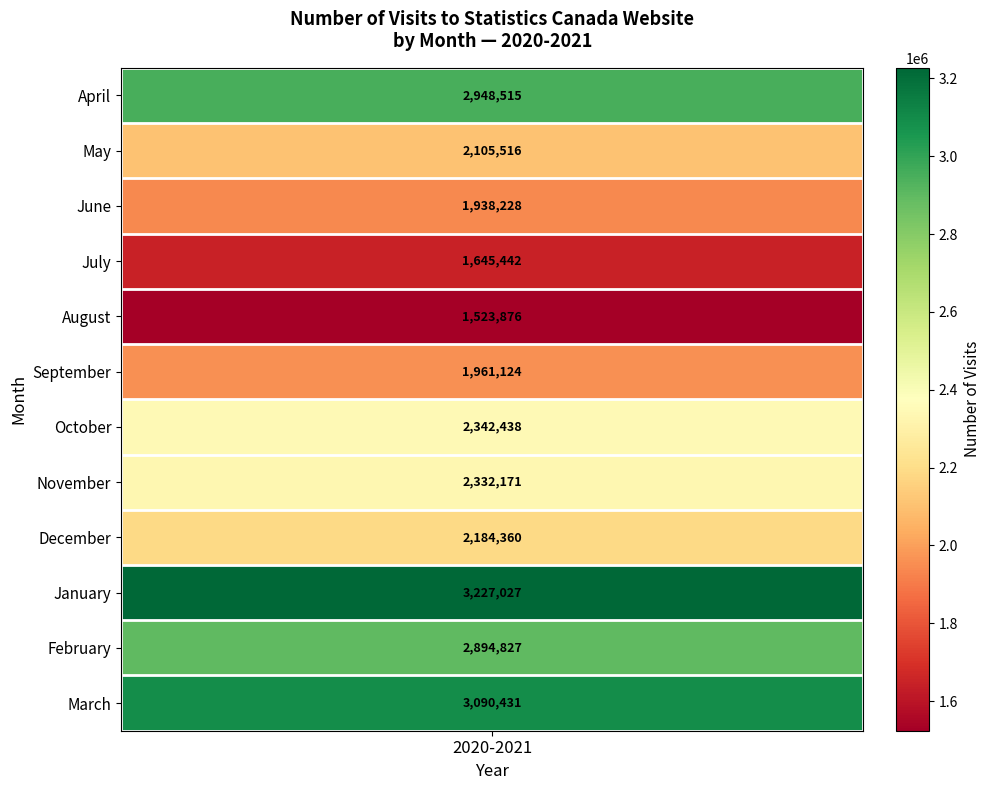

True or false: the data shows 2894827 at February.

True